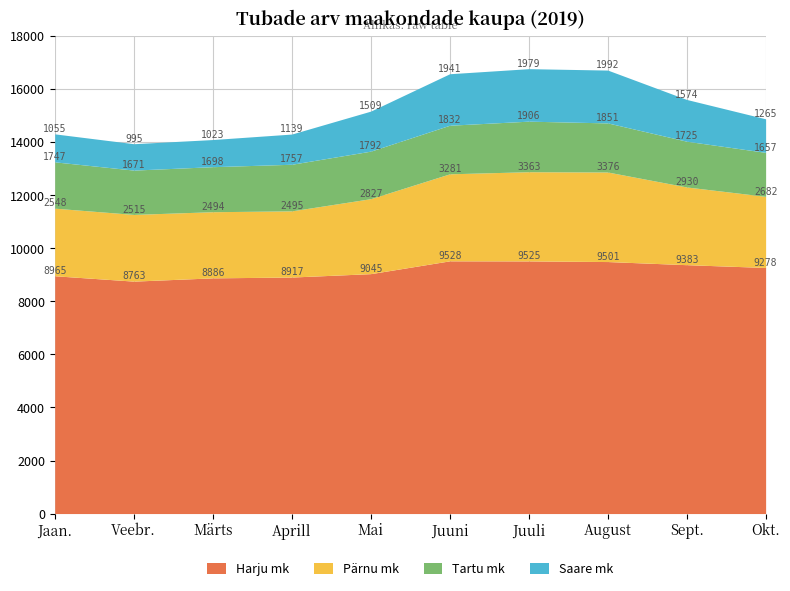

The value of Harju mk at Mai is 9045. True or false?

True